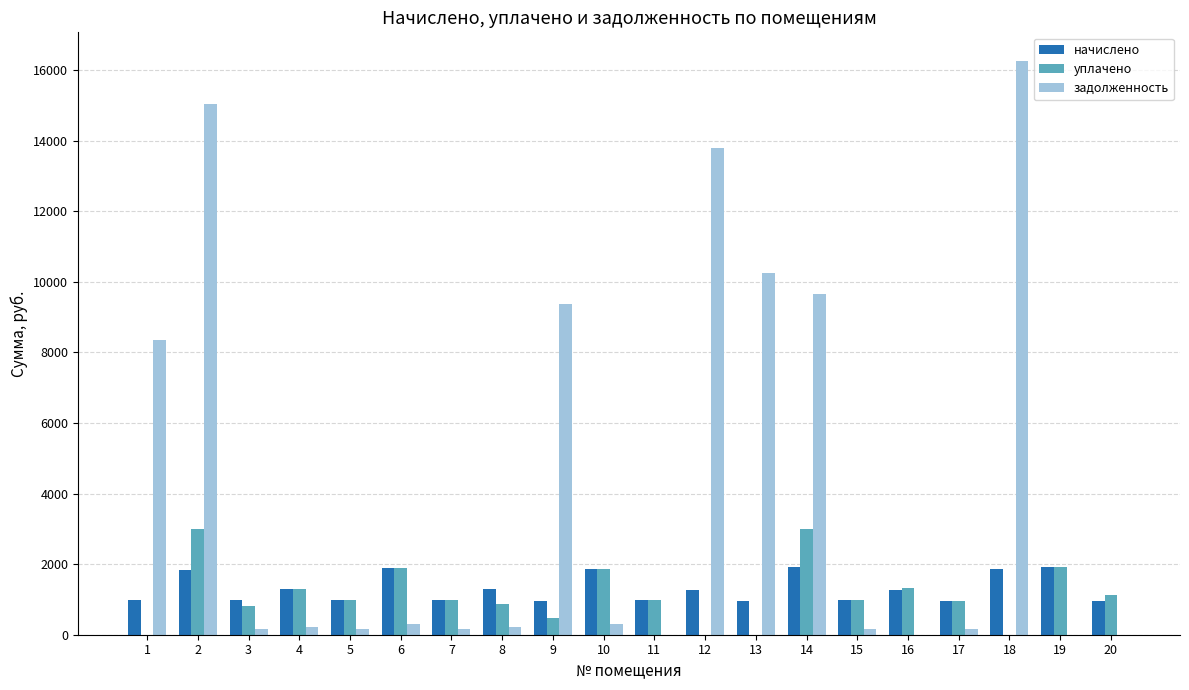

Which series changed the most between 1 and 11?

задолженность